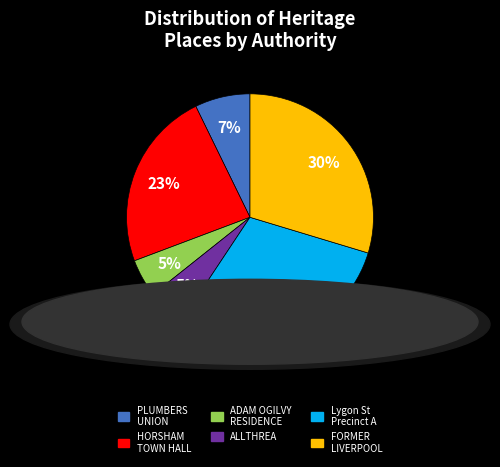

Is there a majority slice in this chart?

No